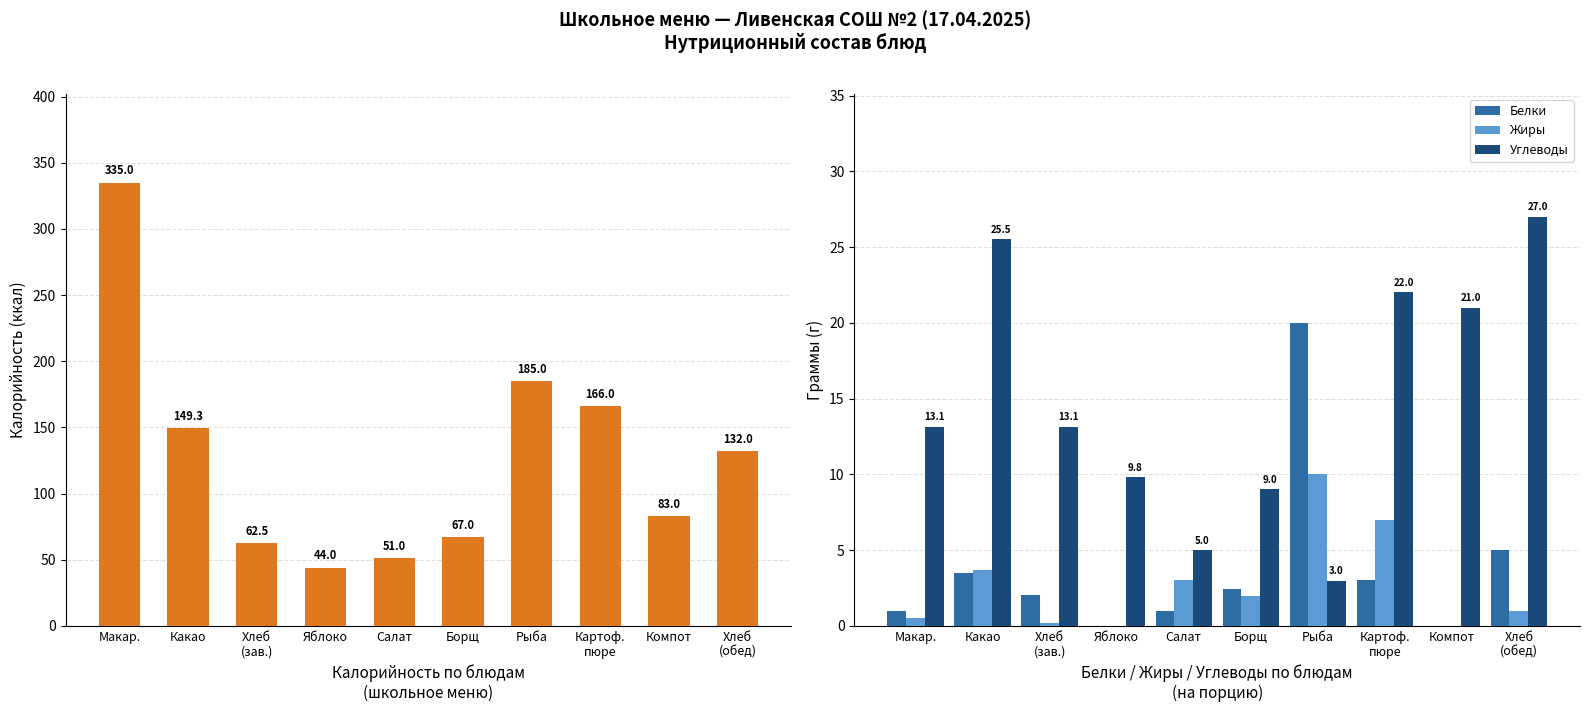

What is the label of the 4th bar from the right?

Рыба